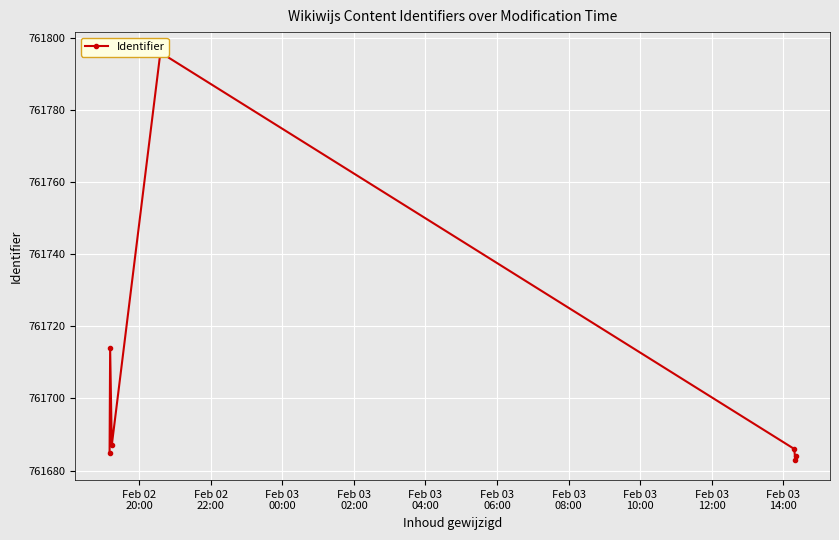

Is this an area chart (filled region under the line)?

No